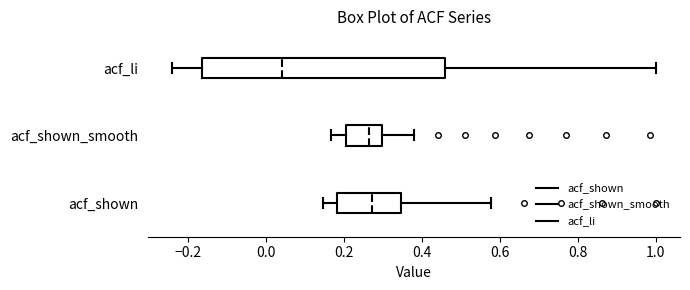

Which box is the widest, from its left edge to its right edge?

acf_li